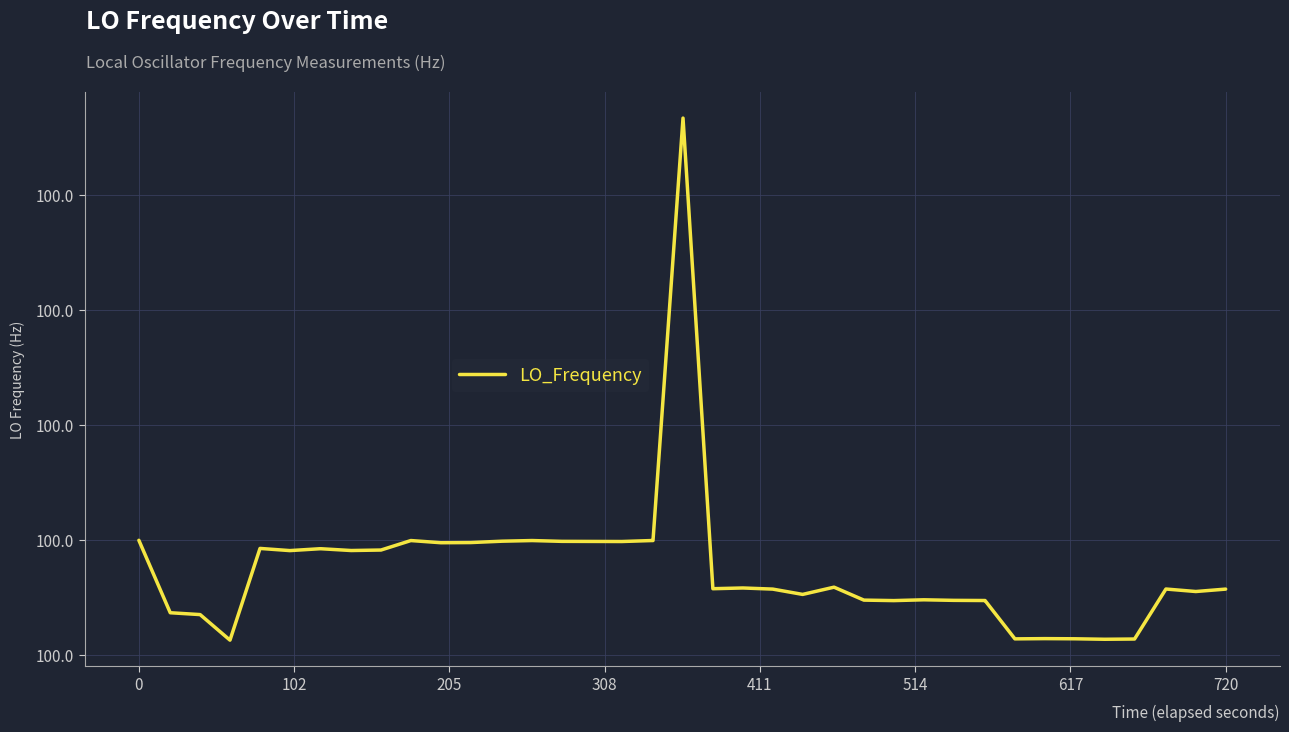

What is the smallest value displayed?

100.0